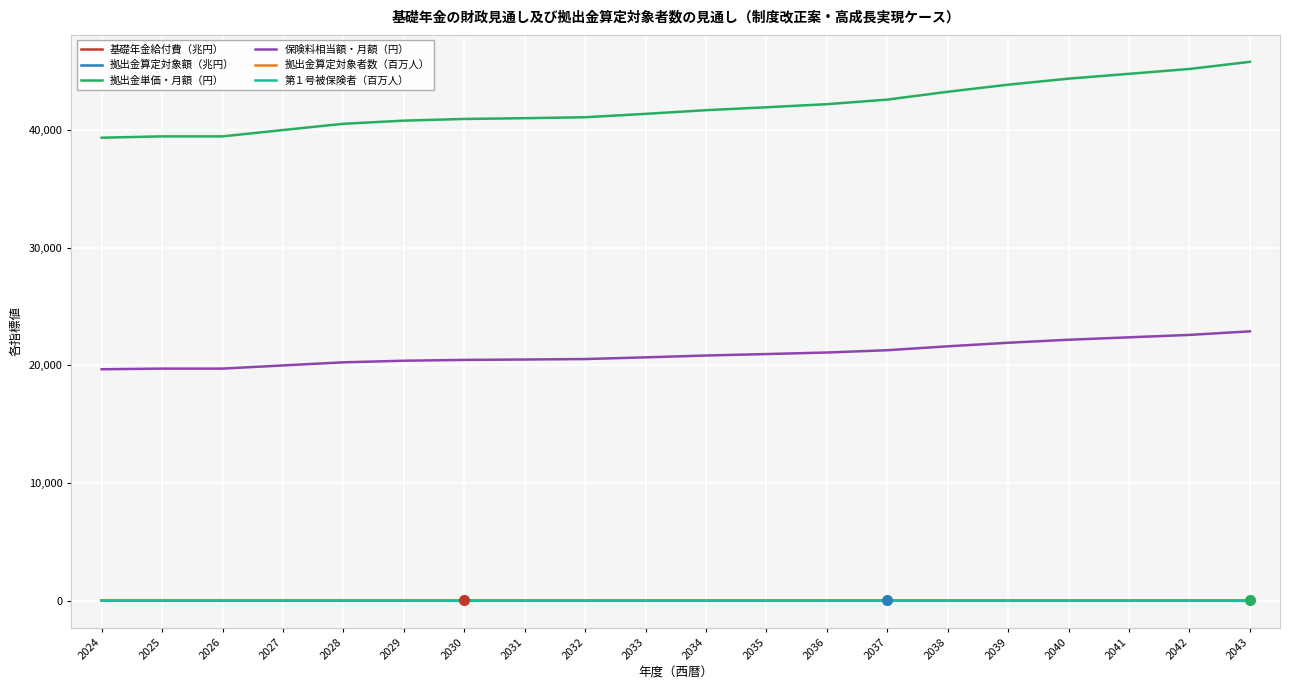

True or false: 拠出金算定対象額（兆円） has a value of 30.1 at 2032.

True